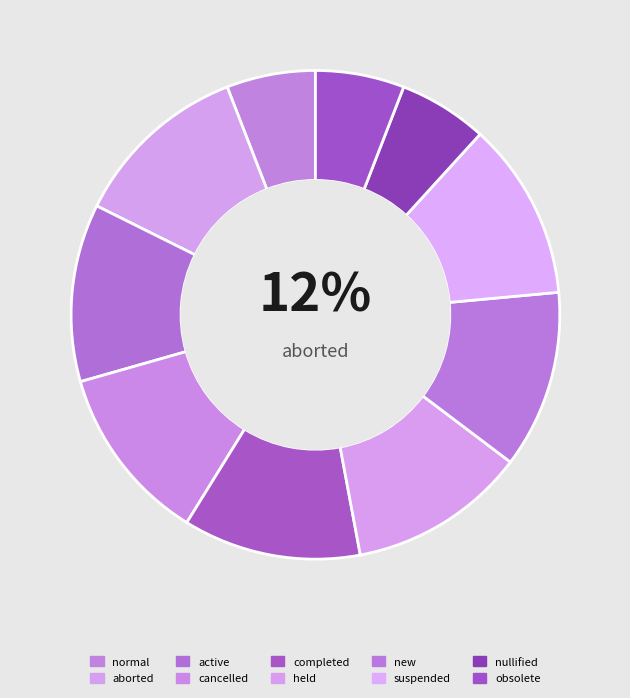

To the nearest percent, what is the difference between the largest and smallest slice percentages?

6%